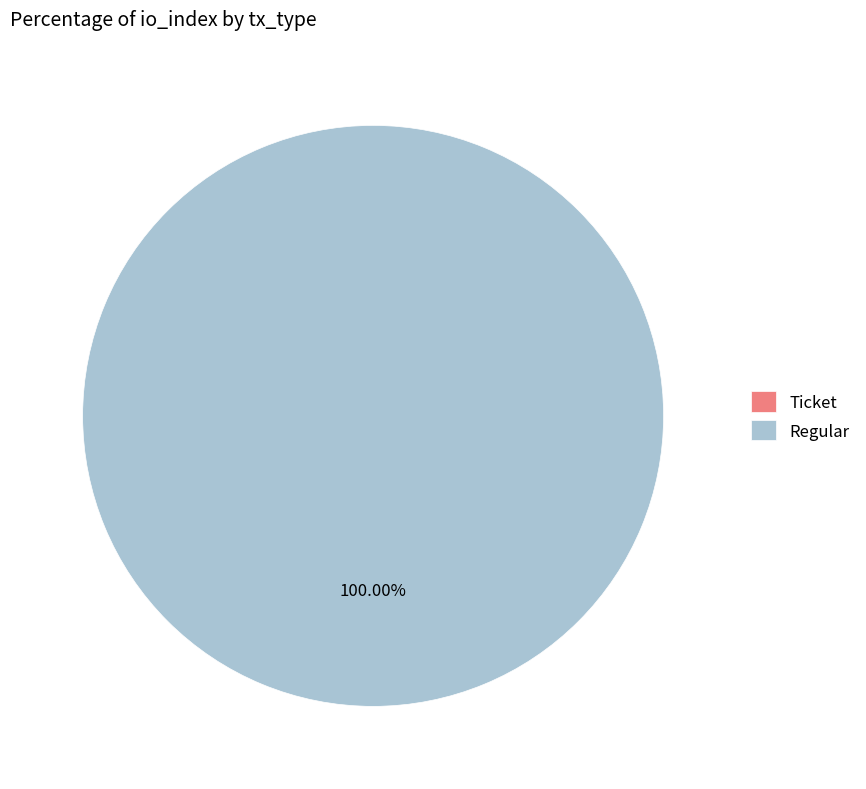

Combined, what portion of the pie is Regular and Ticket?

100.0%